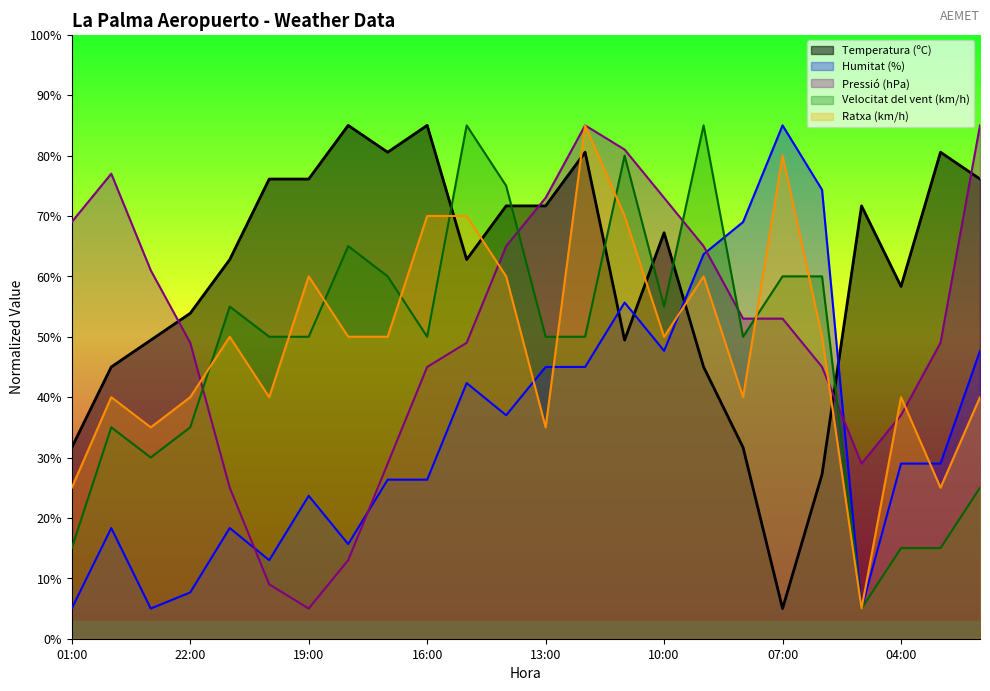

True or false: Temperatura (ºC) has more than 0 points higher than both neighbors.

True